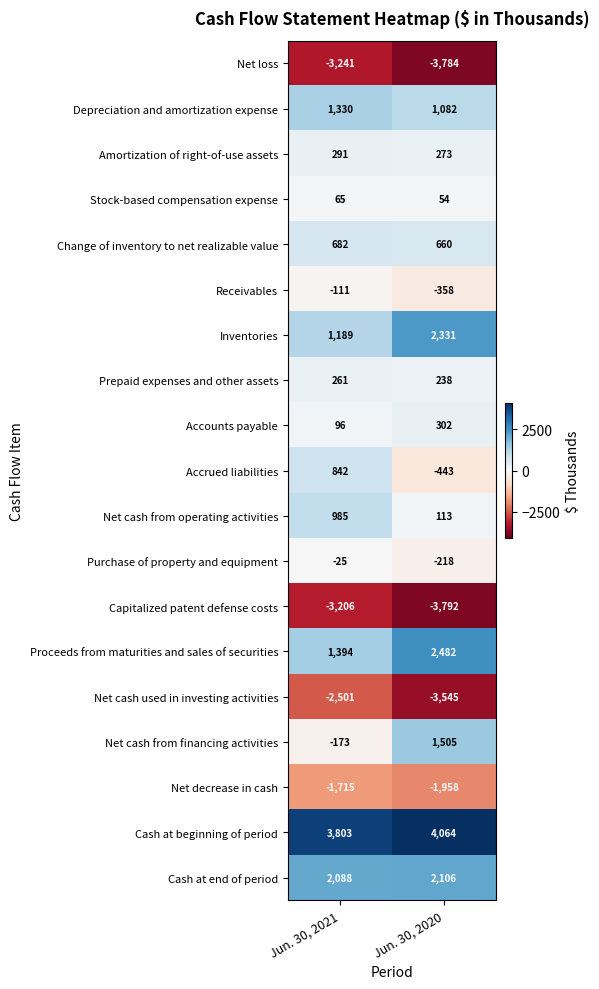

At which category is the sum across all series the highest?

Jun. 30, 2021